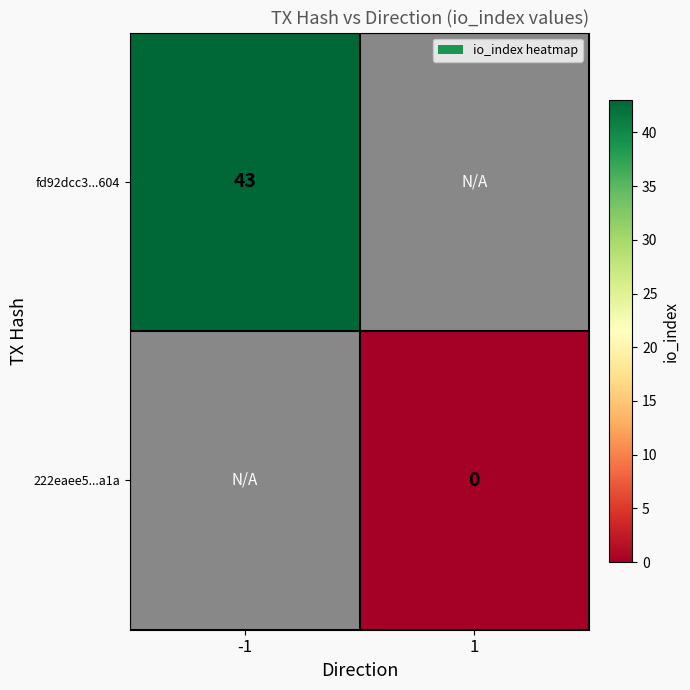

The value of fd92dcc3...604 at -1 is 43. True or false?

True